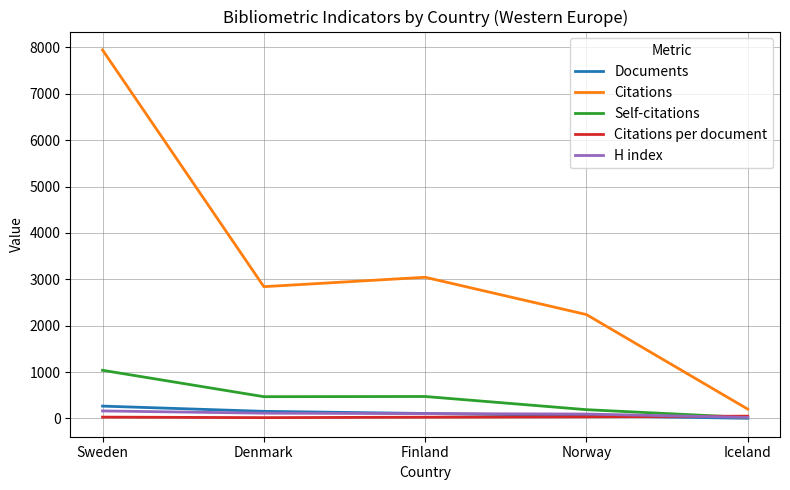

How many lines are shown in the chart?

5